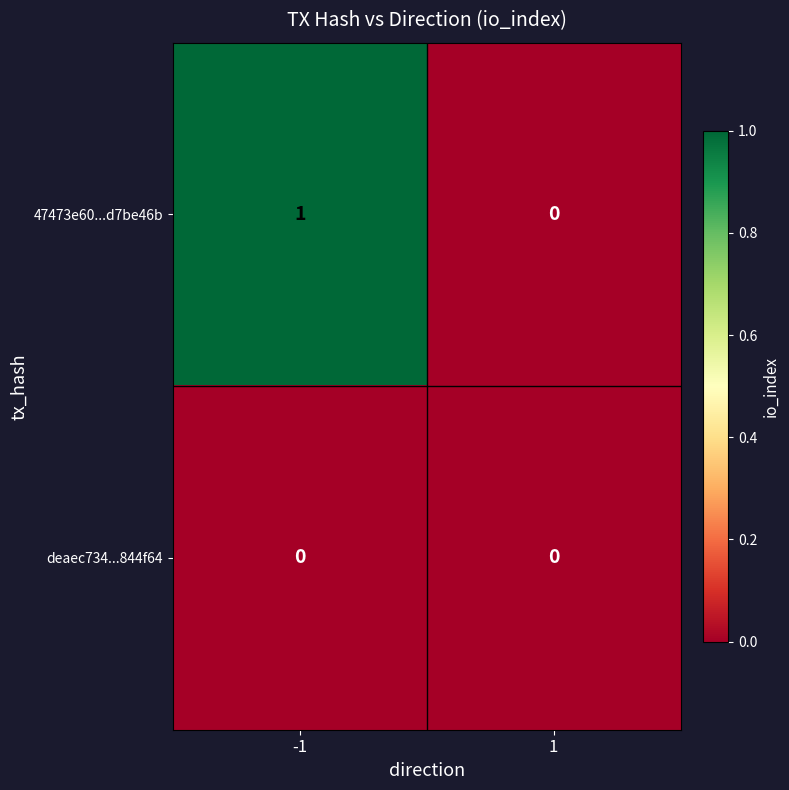

True or false: 47473e60...d7be46b has a value of 1 at -1.

True